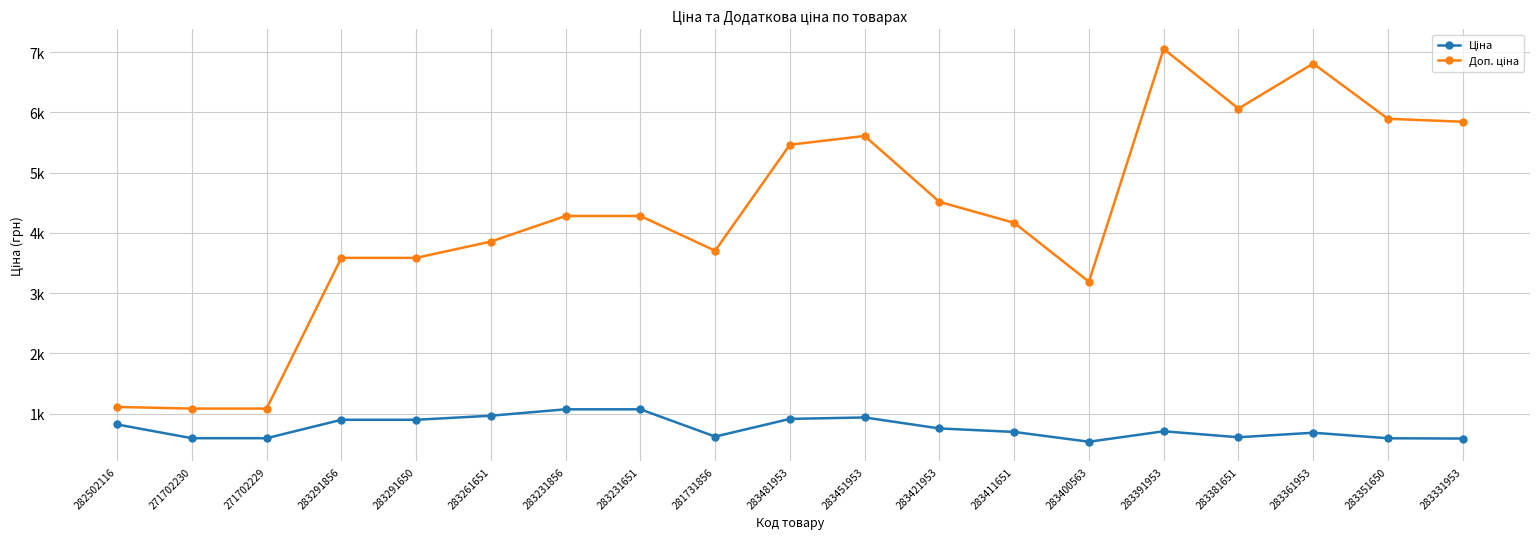

How many interior local valleys does the Доп. ціна series have?

3